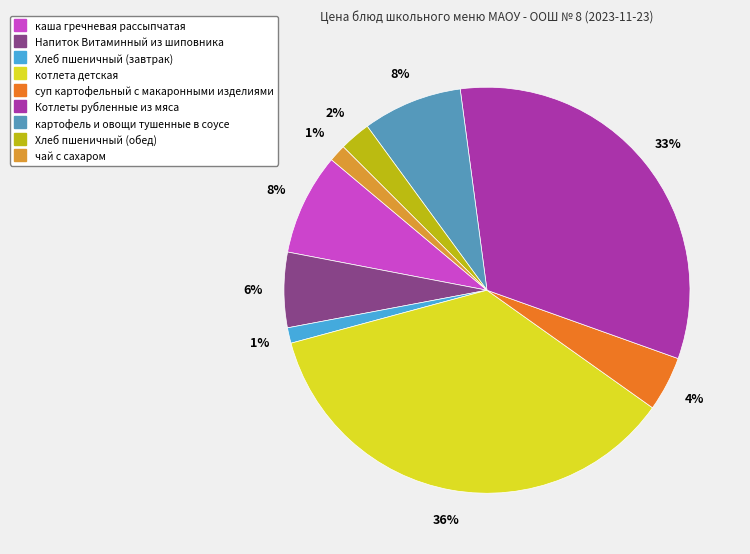

Count the number of slices in the pie.

9